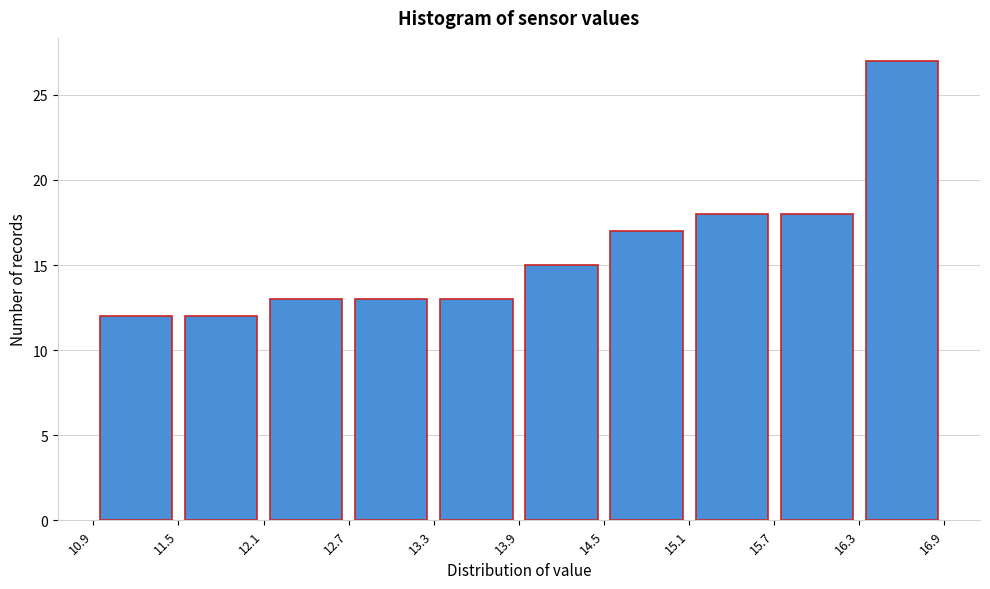

Reading left to right, list every bar in this chart as the range it spans on the x-axis followed by its height. The values are not printed on the chart, so give them approximately, as read against the axis.

10.9 to 11.5: 12
11.5 to 12.1: 12
12.1 to 12.7: 13
12.7 to 13.3: 13
13.3 to 13.9: 13
13.9 to 14.5: 15
14.5 to 15.1: 17
15.1 to 15.7: 18
15.7 to 16.3: 18
16.3 to 16.9: 27